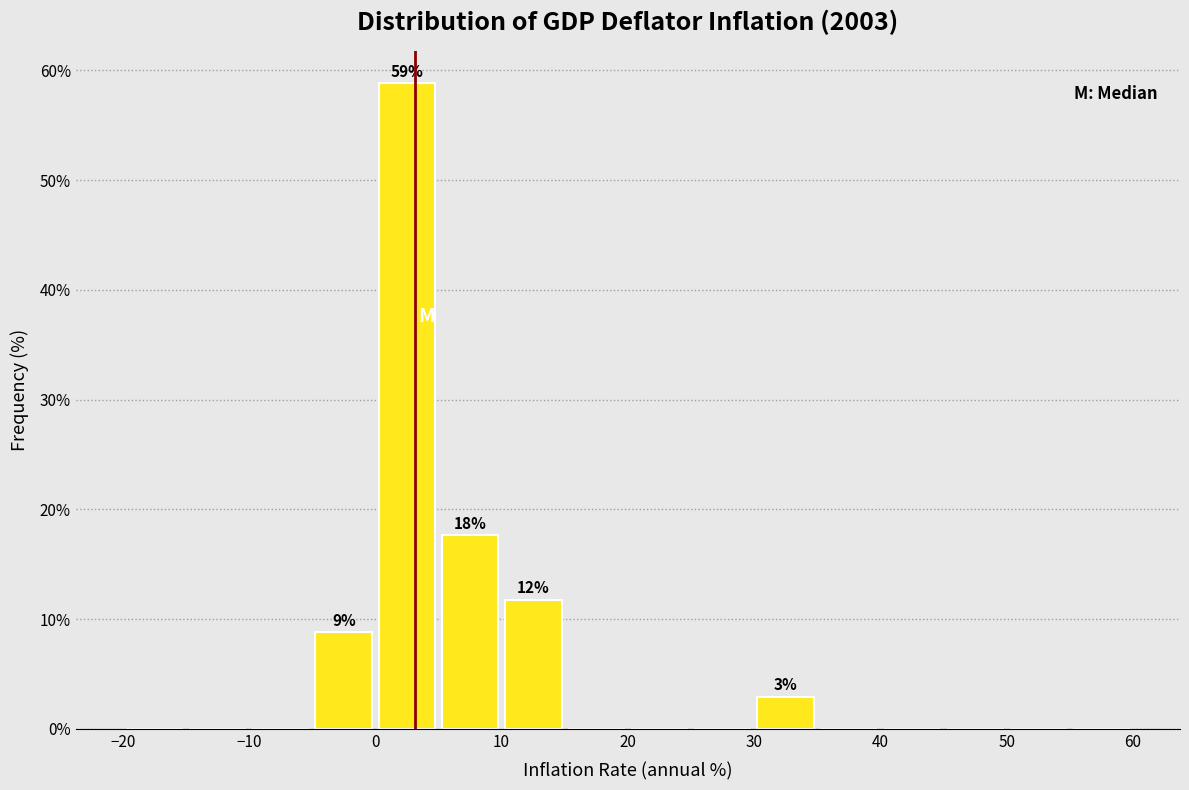

Which range on the x-axis has the tallest bar?

0 to 5